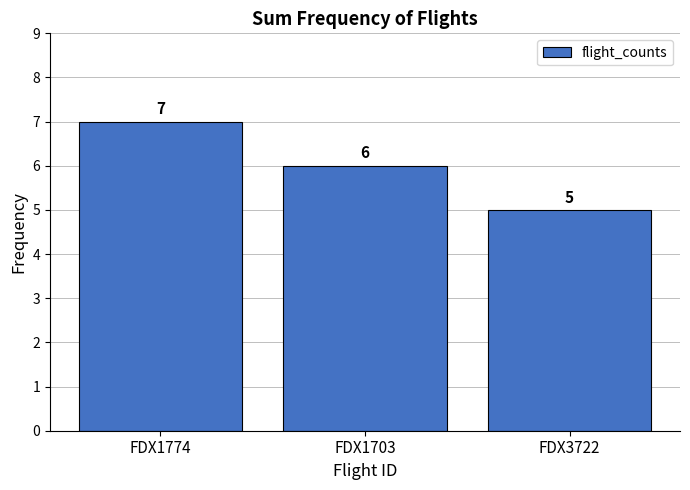

Reading right to left, transcribe all the data shown in this chart.

FDX3722=5	FDX1703=6	FDX1774=7